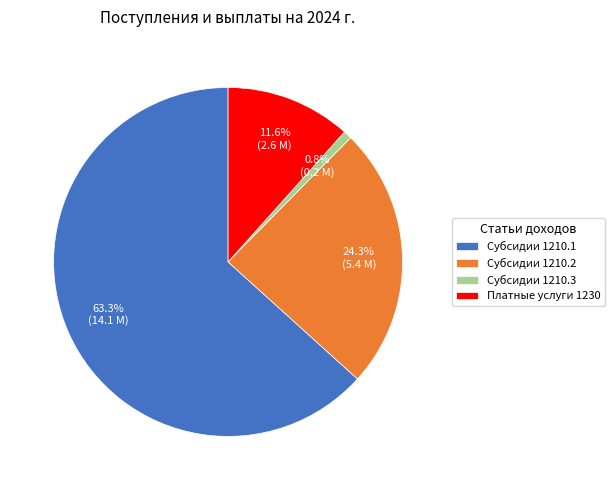

Between Субсидии 1210.1 and Платные услуги 1230, which is larger?

Субсидии 1210.1